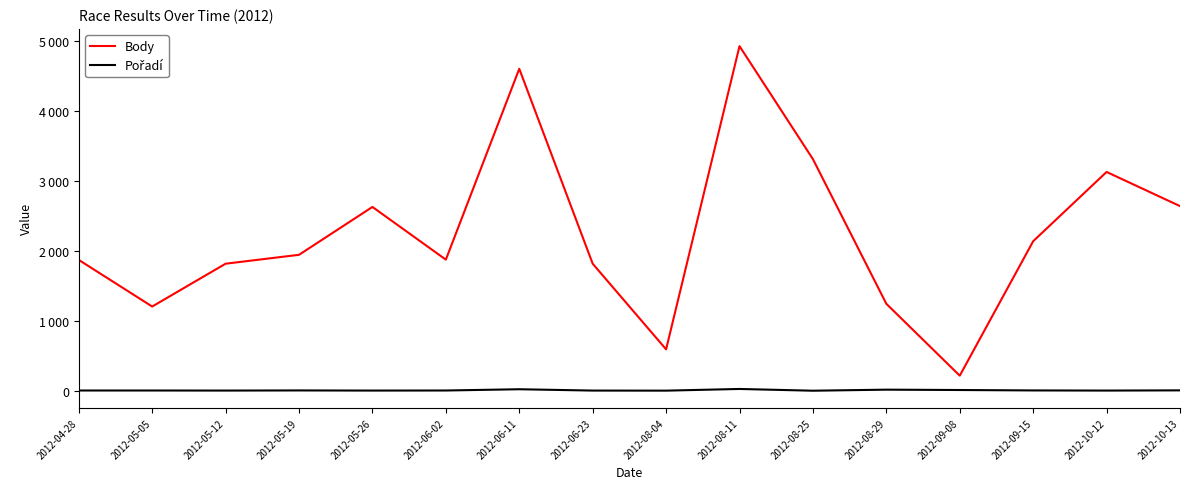

Does the chart display data point markers on the line(s)?

No